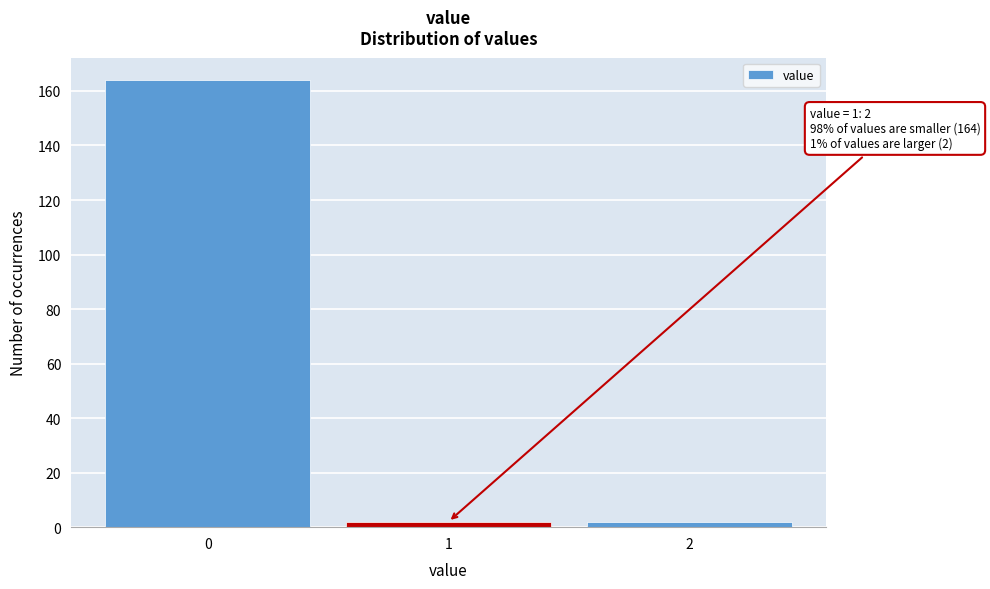

Reading right to left, extract all data points from this chart.

2	2	164